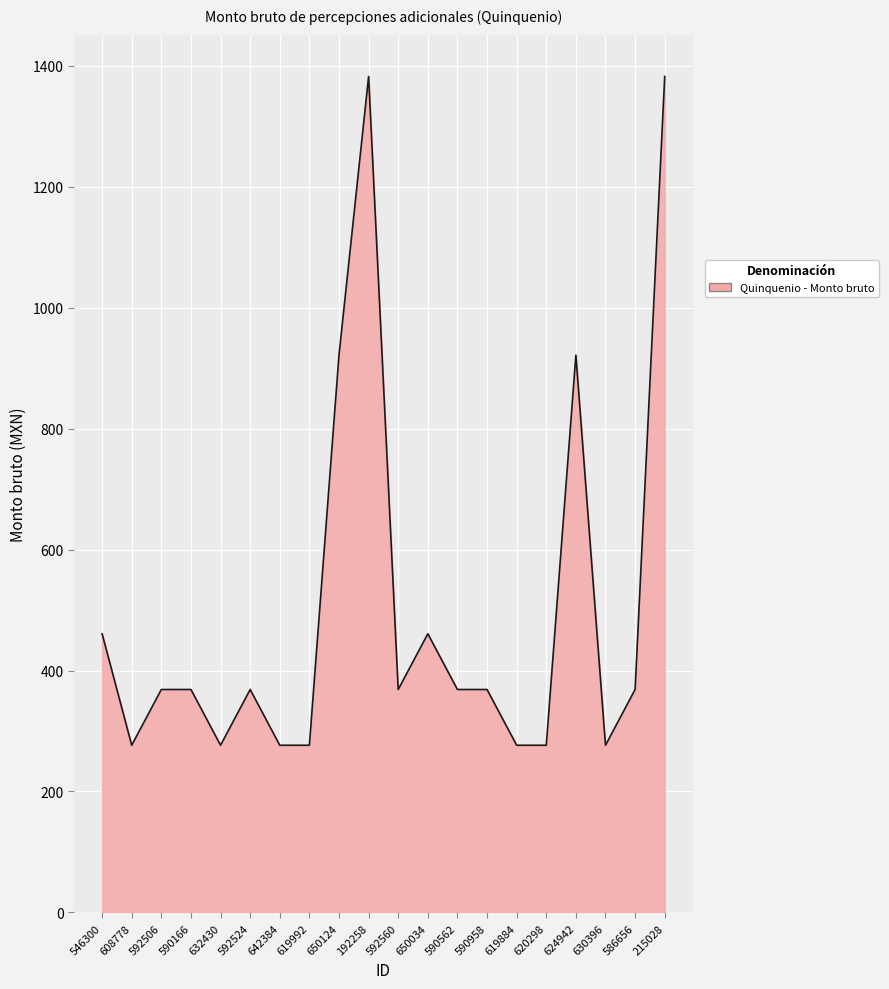

Reading right to left, transcribe all the data shown in this chart.

215028=1382.2	586656=368.6	630396=276.4	624942=921.5	620298=276.4	619884=276.4	590958=368.6	590562=368.6	650034=460.7	592560=368.6	192258=1382.2	650124=921.5	619992=276.4	642384=276.4	592524=368.6	632430=276.4	590166=368.6	592506=368.6	608778=276.4	546300=460.7